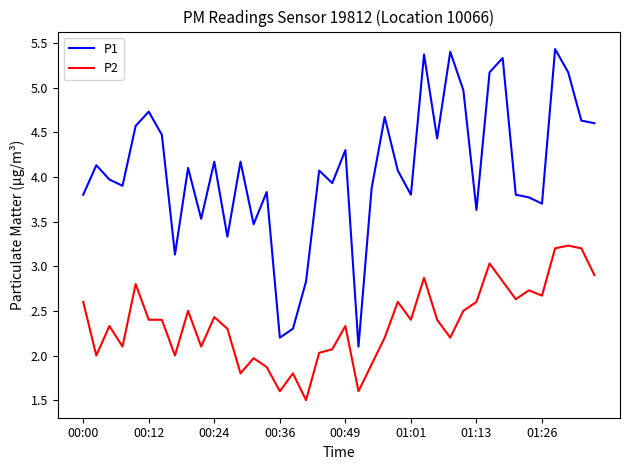

How many values in the P1 series are below 4?

19